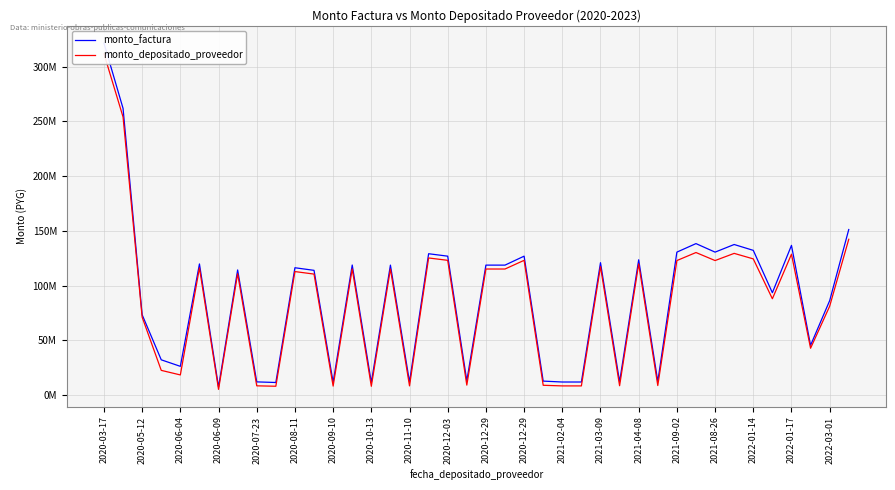

Reading left to right, transcribe all the data shown in this chart.

monto_factura: 321600531	261956120	73344627	32160053	26195612	119785575	7334463	114293529	11978557	11429353	116308302	113935575	11630830	118795575	11393557	118714575	11879557	129121029	126895575	12912103	118714575	118714575	126895575	12689557	11871457	11871457	120940029	12094003	123574575	12357457	130586032	138380032	130586032	137552032	132206032	93481904	136760032	45406628	86216638	151243732
monto_depositado_proveedor: 311952515	254097436	71144288	22512037	18336928	116192008	5134124	110864723	8384990	8000547	112819053	110517508	8141581	115231708	7975490	115153138	8315690	125247398	123088708	9038472	115153138	115153138	123088708	8882690	8310020	8310020	117311828	8465802	119867338	8650220	122887392	130221900	122887392	129442715	124411886	87970722	128697407	42729700	81133775	142327227